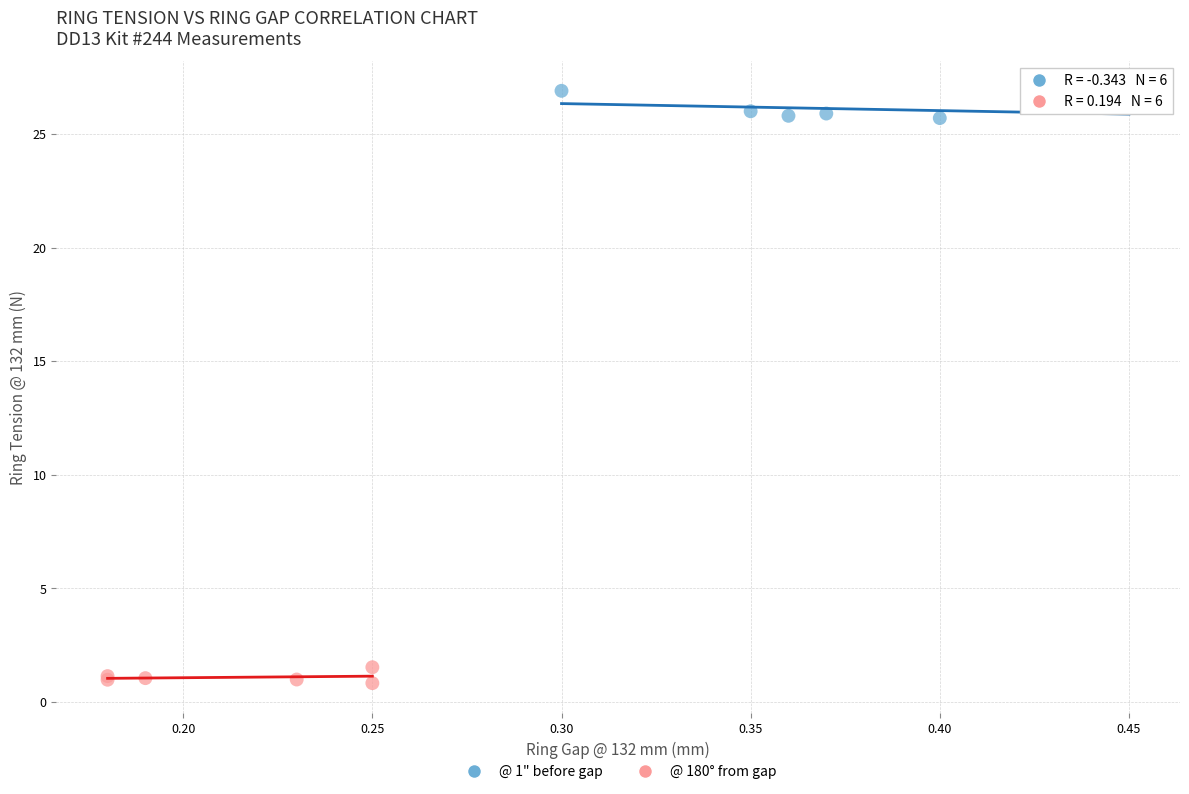

What are all the series names shown in the legend?

@ 1" before gap, @ 180° from gap